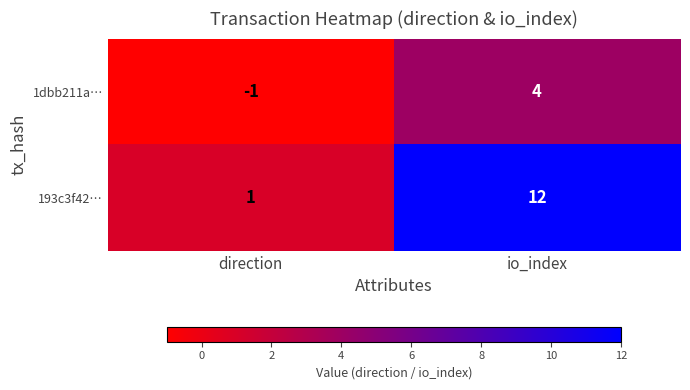

Reading right to left, transcribe all the data shown in this chart.

1dbb211a…: io_index=4	direction=-1
193c3f42…: io_index=12	direction=1